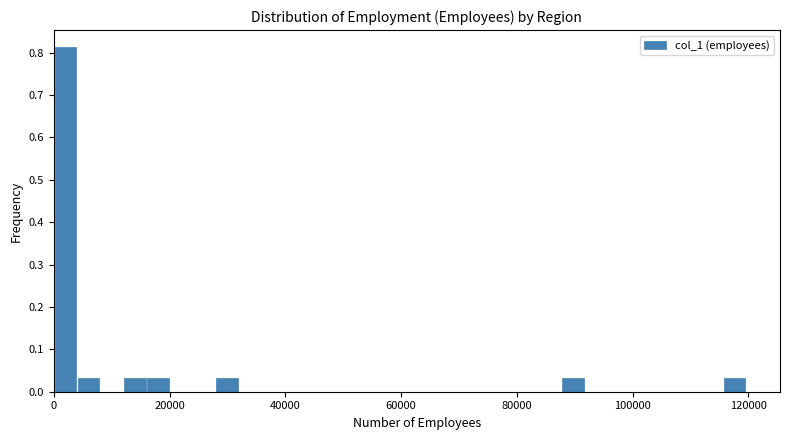

Around what value on the x-axis is the tallest bar? Give the approximate position of its centre, as read against the axis.

2000